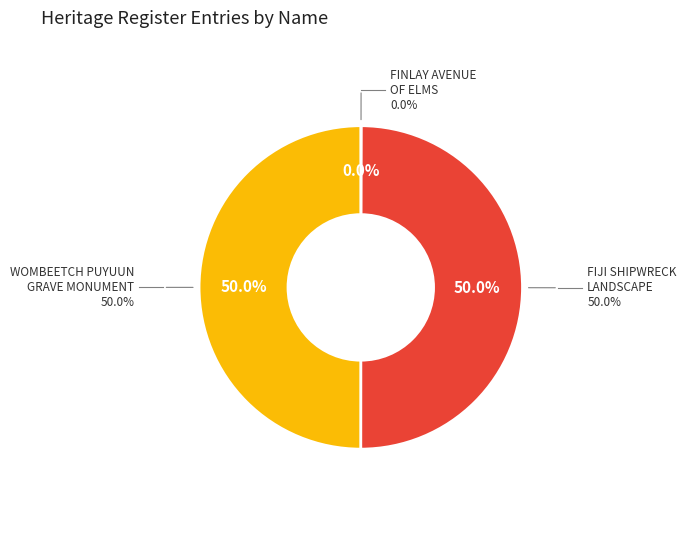

Is the sum of FINLAY AVENUE OF ELMS and WOMBEETCH PUYUUN GRAVE MONUMENT & DAWSON greater than half?

Yes